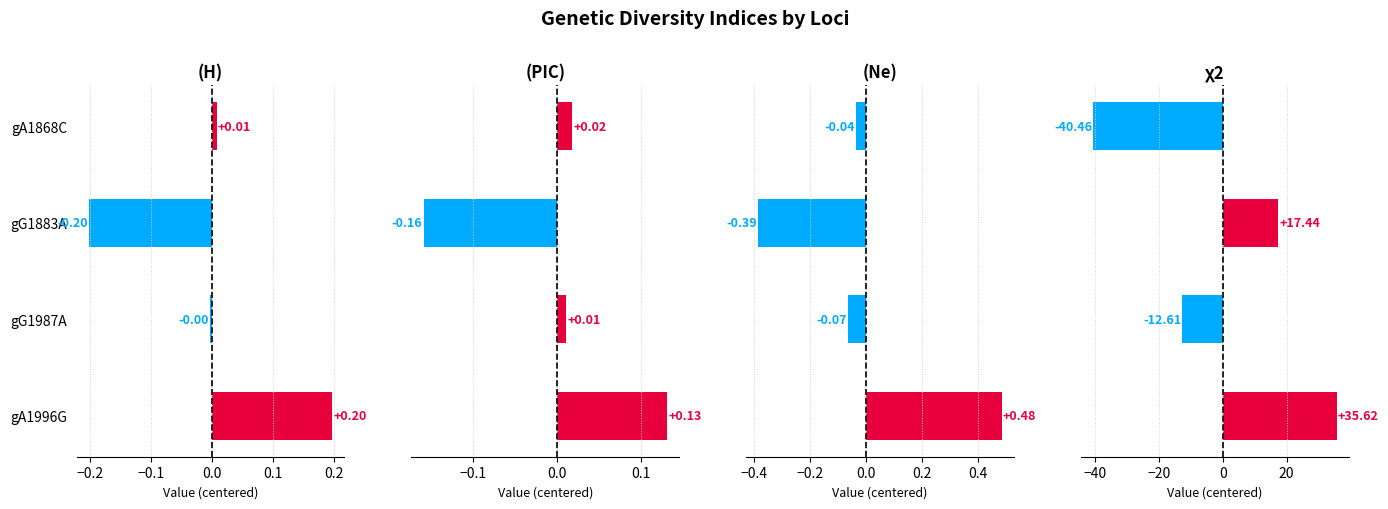

Which series changed the most between gA1868C and gA1996G?

χ2